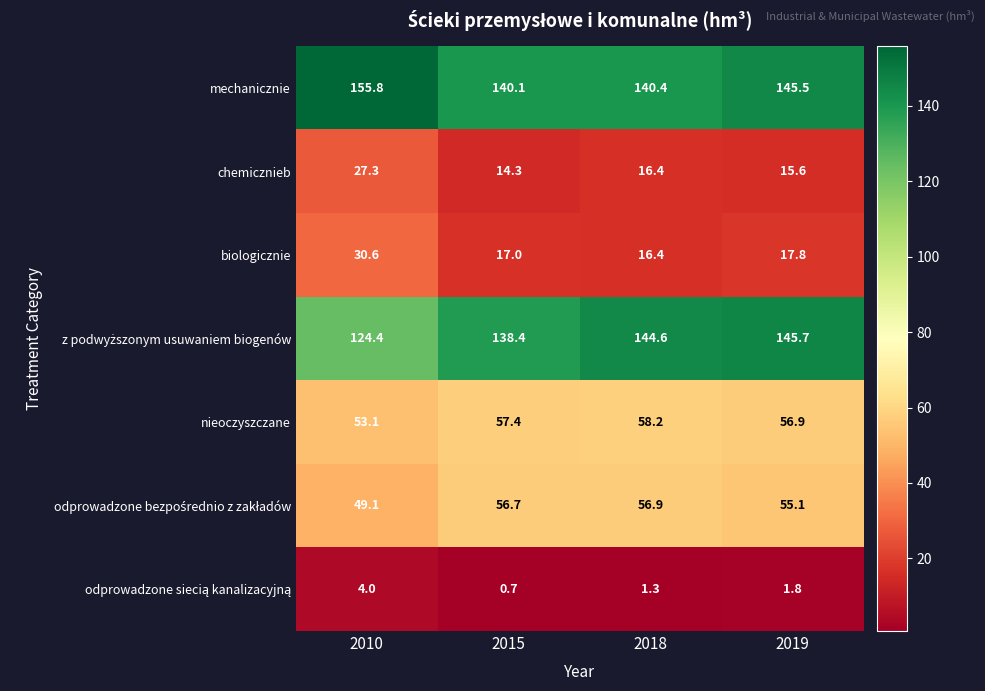

The value of chemicznieb at 2019 is 15.6. True or false?

True